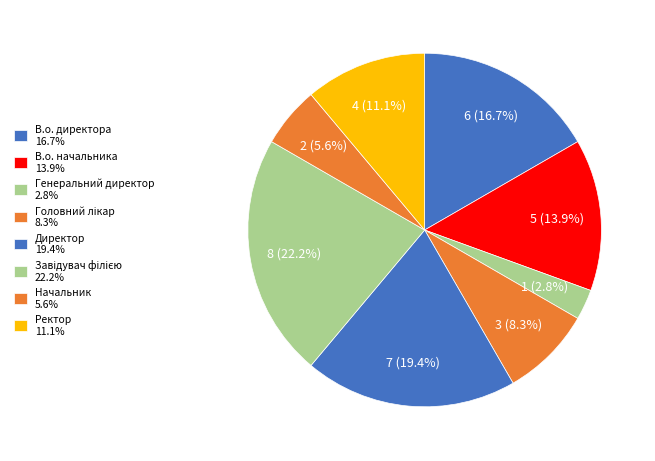

The Завідувач філією slice represents 22% of the pie. True or false?

True